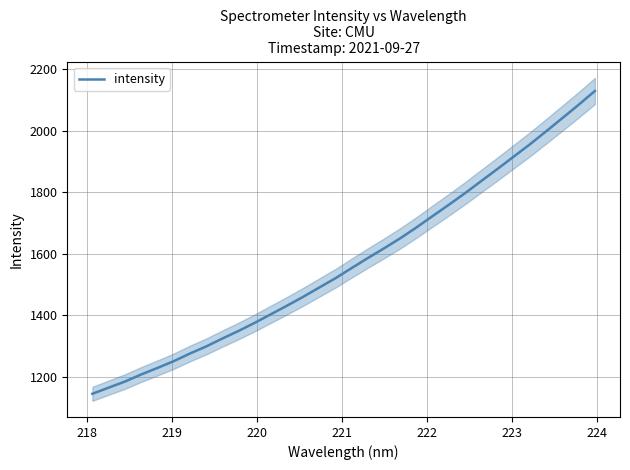

Reading left to right, what are all the values shown in this chart?

1144.0	1163.9	1183.7	1206.6	1227.9	1249.8	1274.7	1297.7	1323.4	1348.2	1374.6	1402.5	1430.7	1459.6	1490.0	1520.3	1553.4	1586.0	1617.5	1650.3	1685.6	1722.7	1759.4	1797.1	1836.6	1875.8	1915.9	1955.8	1998.0	2040.9	2084.0	2128.8